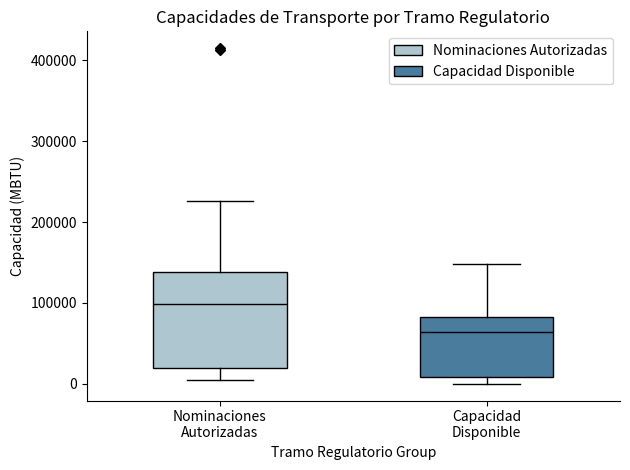

Reading left to right, transcribe this box plot: for each box, give where its median line is, the range the box spans, and where its two whiskers end, as read against the y-axis. The values are not printed on the chart, so give them approximately, as read against the axis.

Nominaciones Autorizadas: median 100000, box 20000 to 140000, whiskers 10000 to 230000
Capacidad Disponible: median 60000, box 10000 to 80000, whiskers 0 to 150000